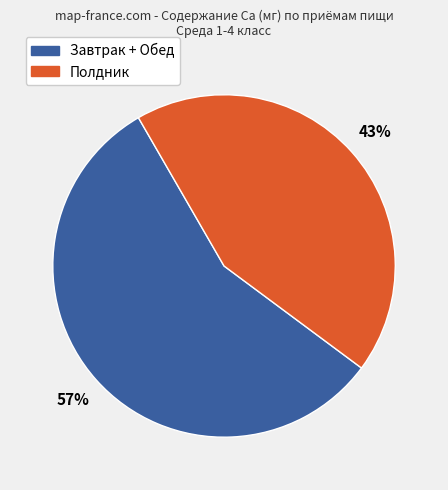

To the nearest percent, what is the average slice percentage?

50%